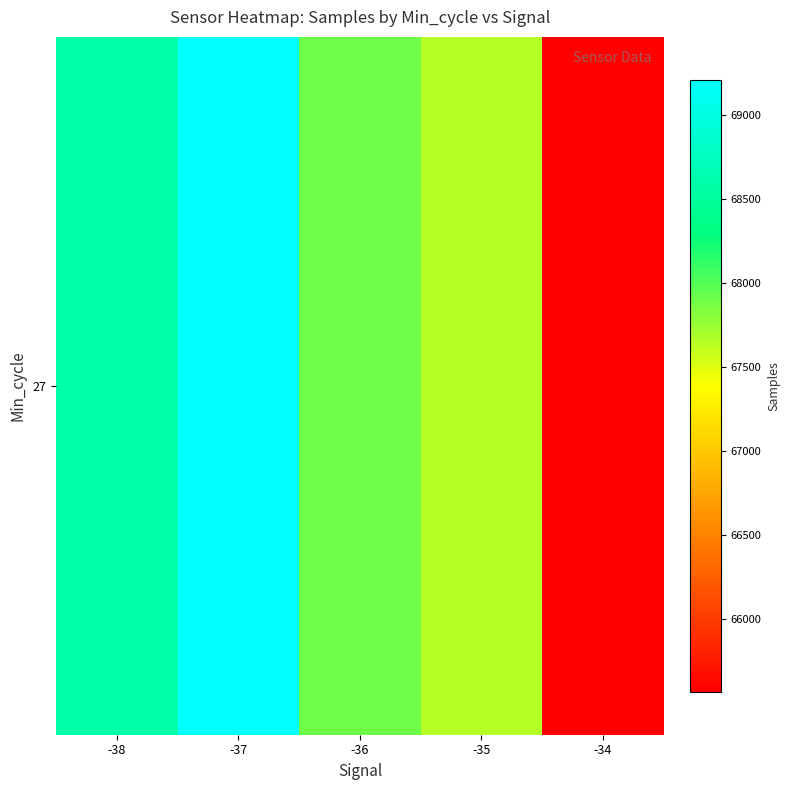

What is the difference between the maximum and minimum values?

3645.7